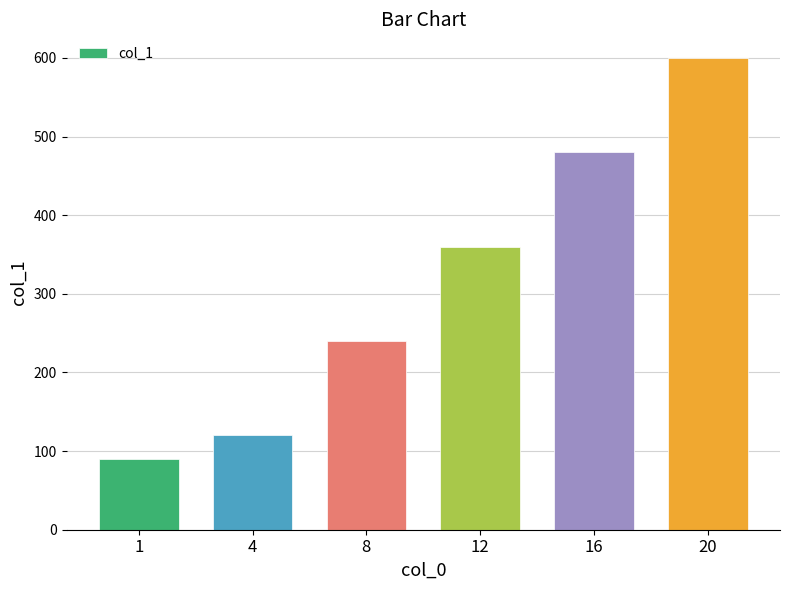

What is the sum of the values at 8 and 16?

720